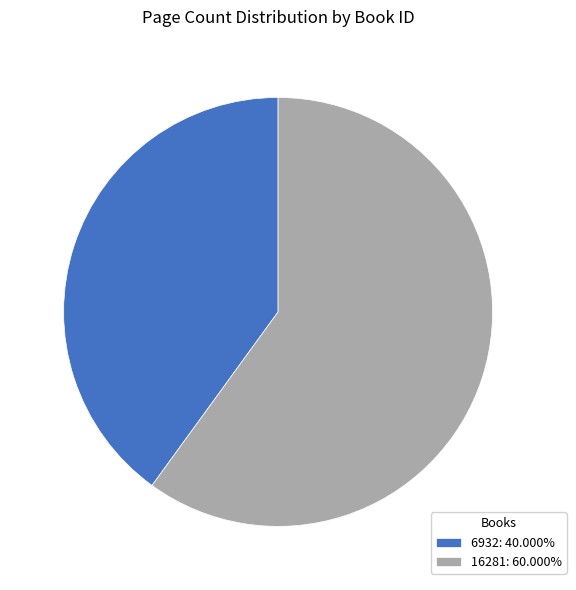

Is the sum of 6932: 40.000% and 16281: 60.000% greater than half?

Yes